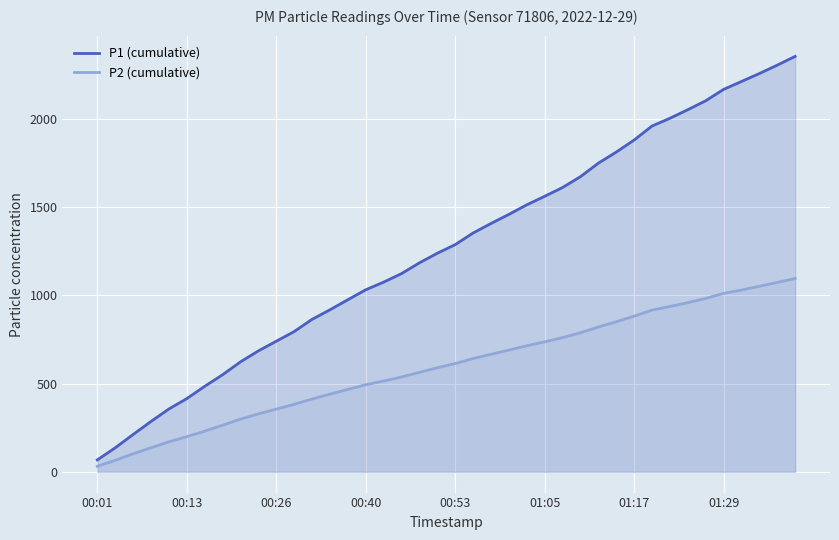

Rank the series at 00:26 from lowest to highest value.

P2 (cumulative), P1 (cumulative)